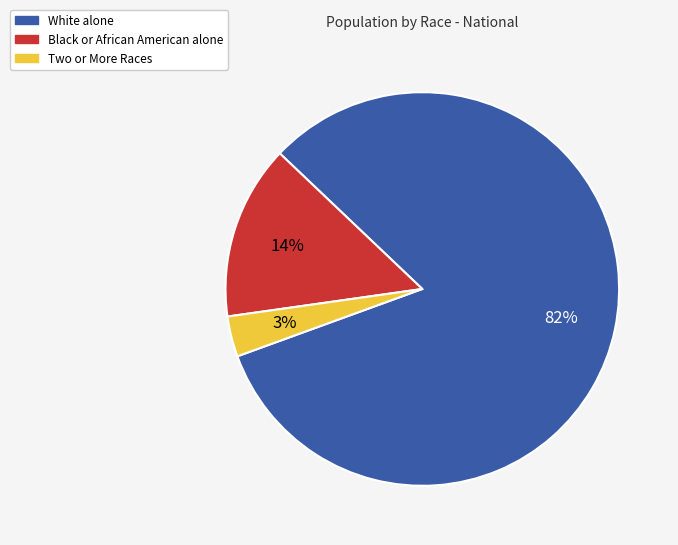

How many segments does this pie chart have?

3